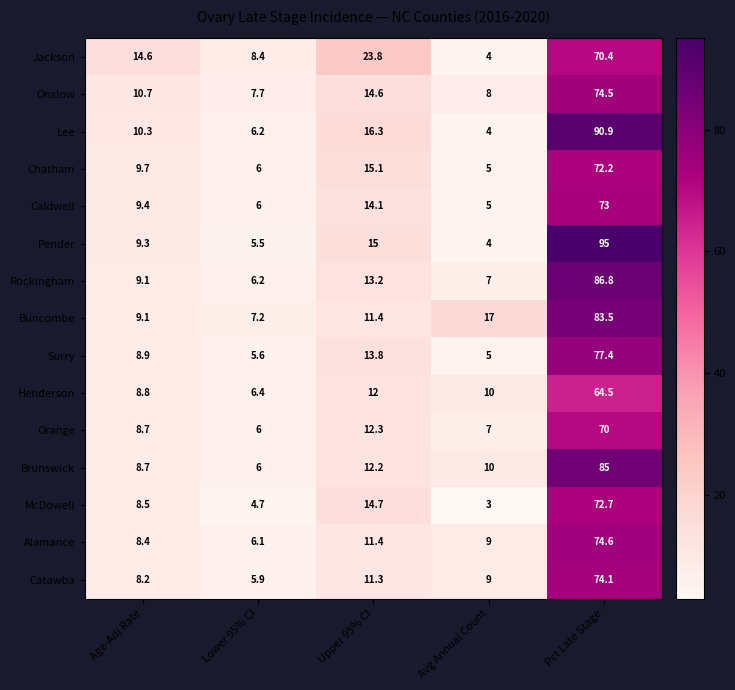

How many series are shown in this chart?

15